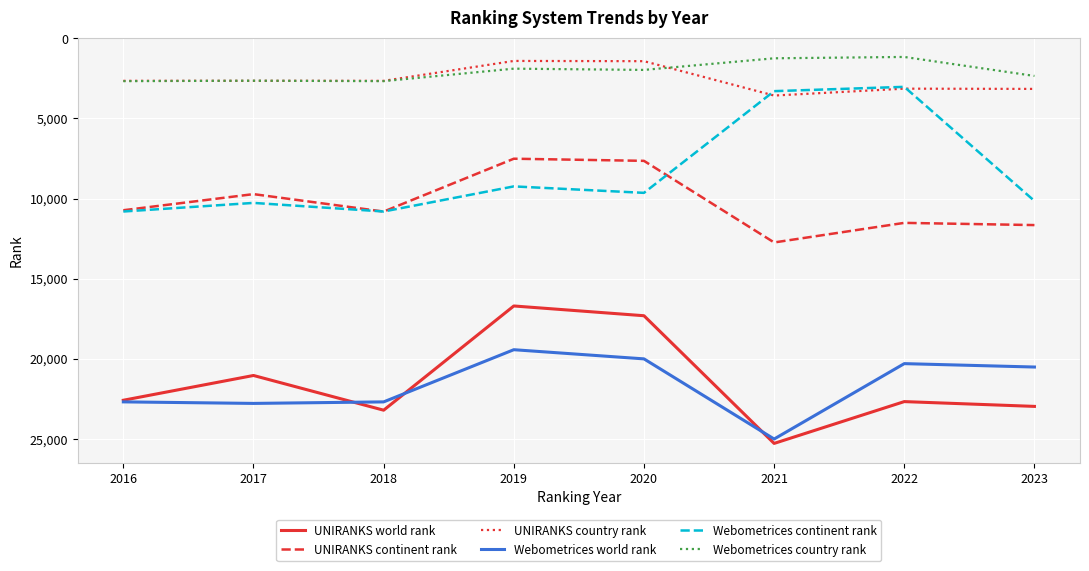

Count the number of categories in the chart.

8